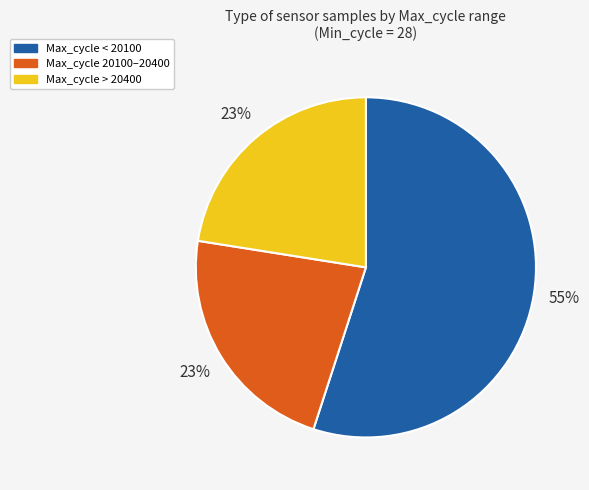

Does any single category account for the majority?

Yes